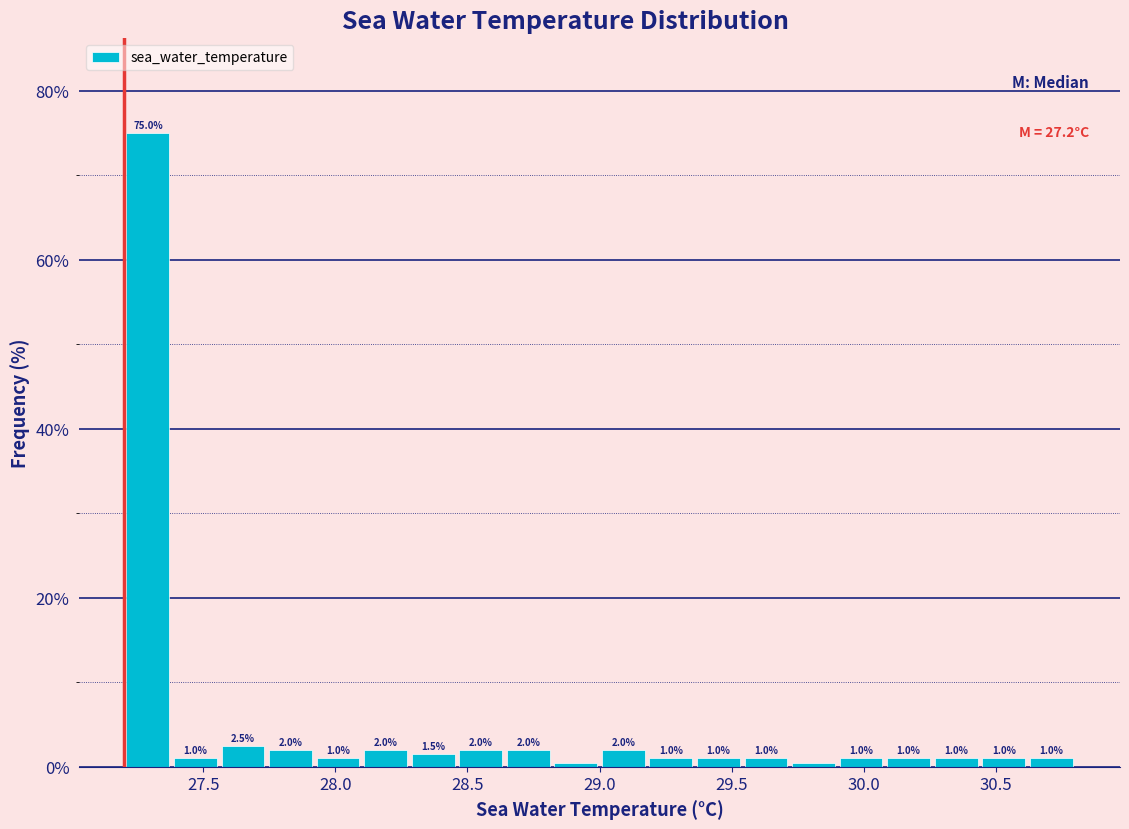

Read against the x-axis, roughly where is the centre of the tallest bar?

27.30